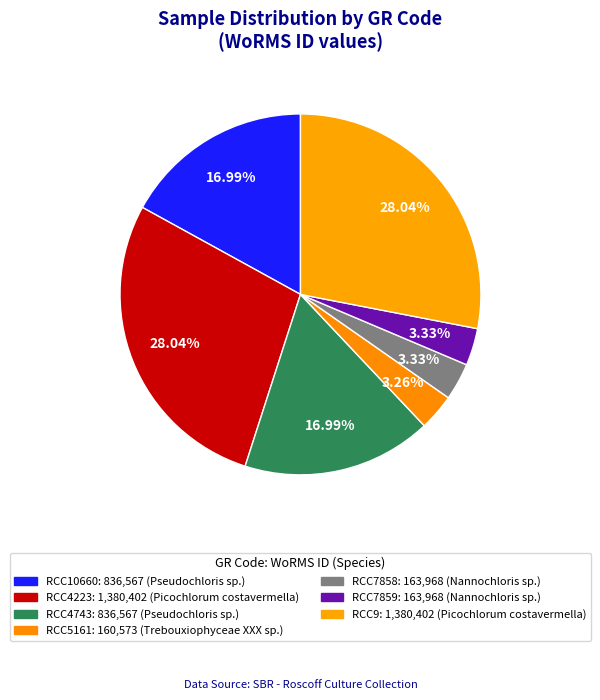

What is the largest slice in the pie chart?

RCC4223